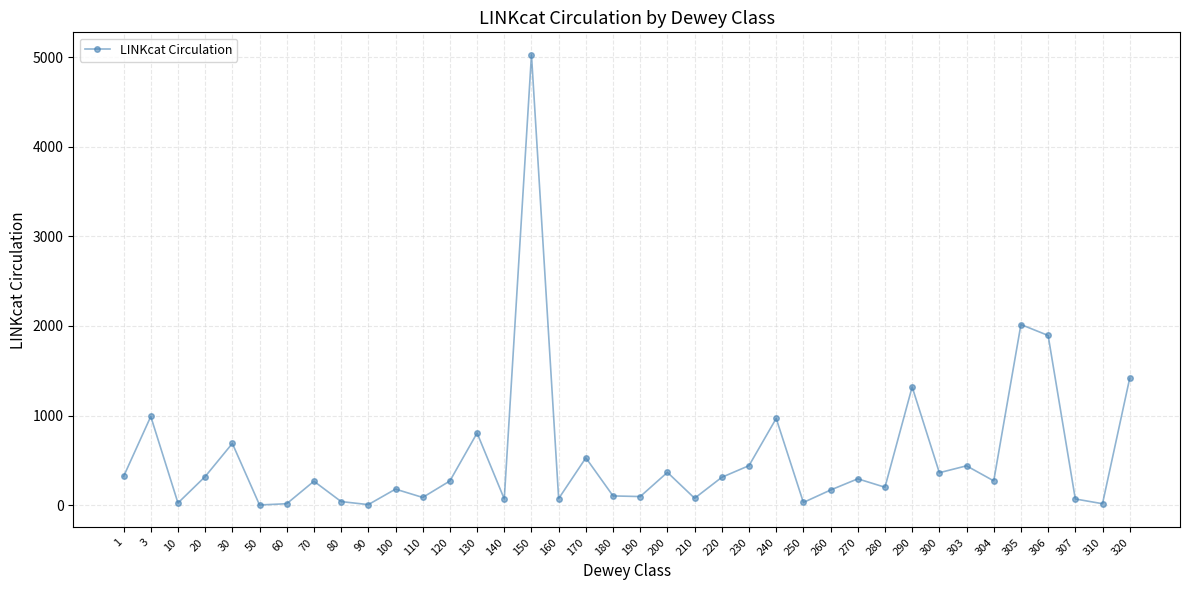

What is the ratio of the value at 20 to the value at 210?

4.1